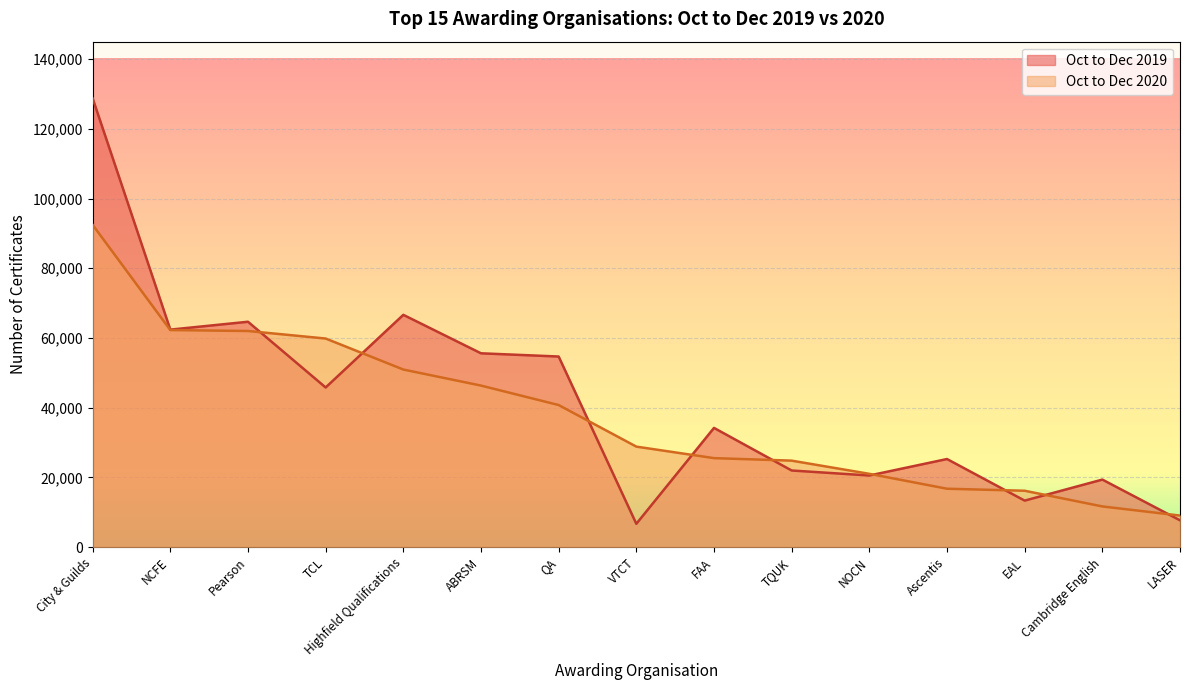

Reading left to right, transcribe all the data shown in this chart.

Oct to Dec 2019: 128750	62395	64655	45800	66640	55605	54680	6695	34205	21985	20550	25275	13345	19380	7700
Oct to Dec 2020: 92450	62265	62000	59840	50945	46345	40760	28835	25530	24810	21030	16755	16175	11675	9055